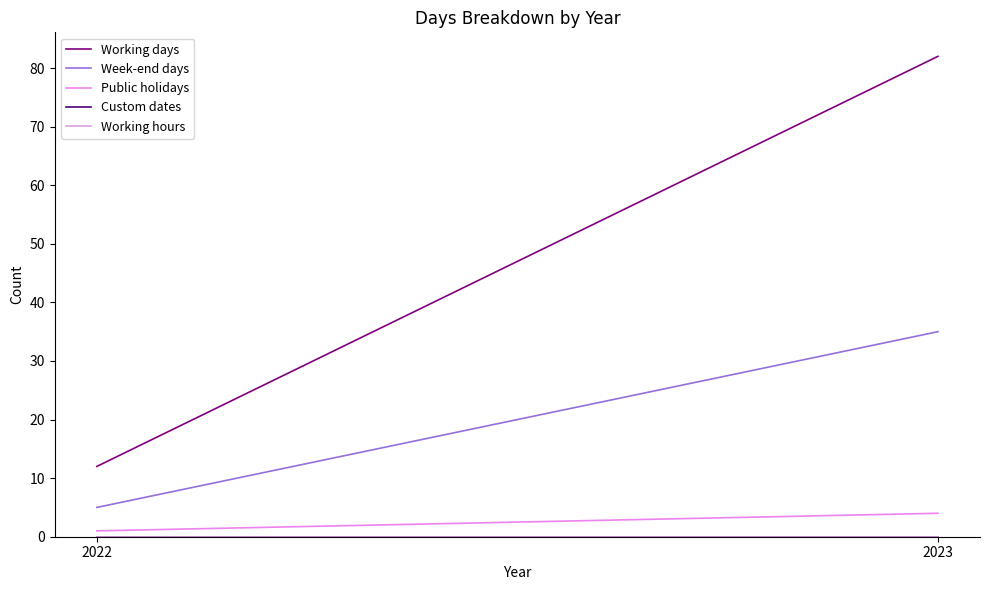

Between 2022 and 2023, which series saw the biggest shift?

Working days